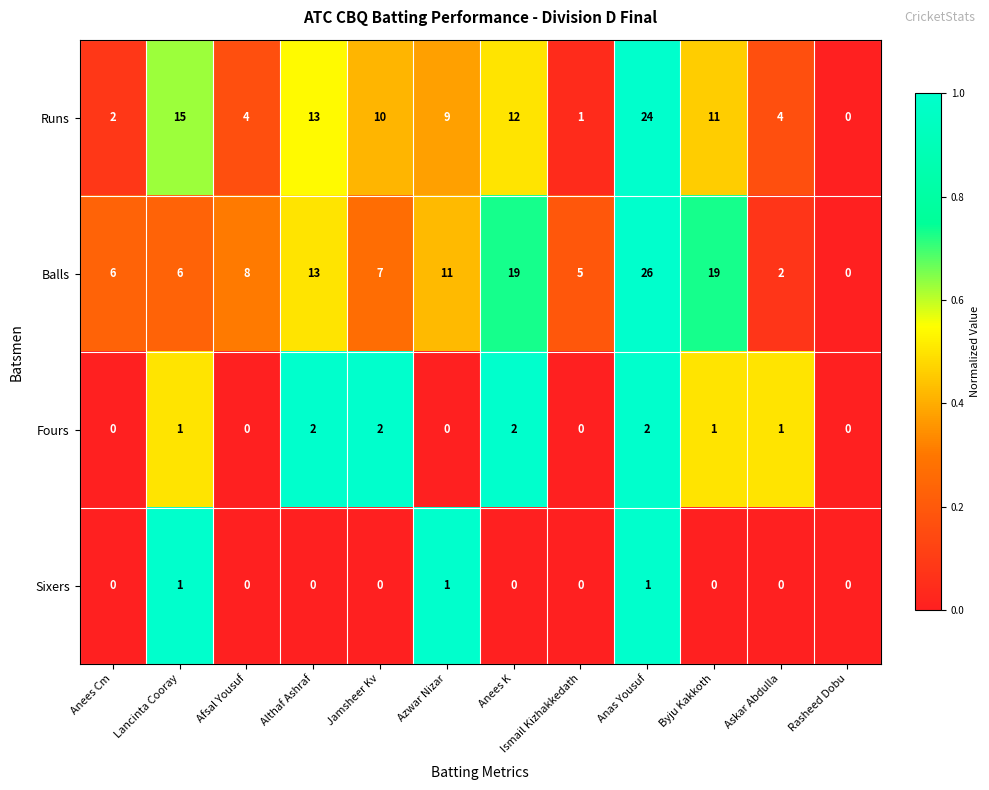

What is the maximum value for Balls?

26